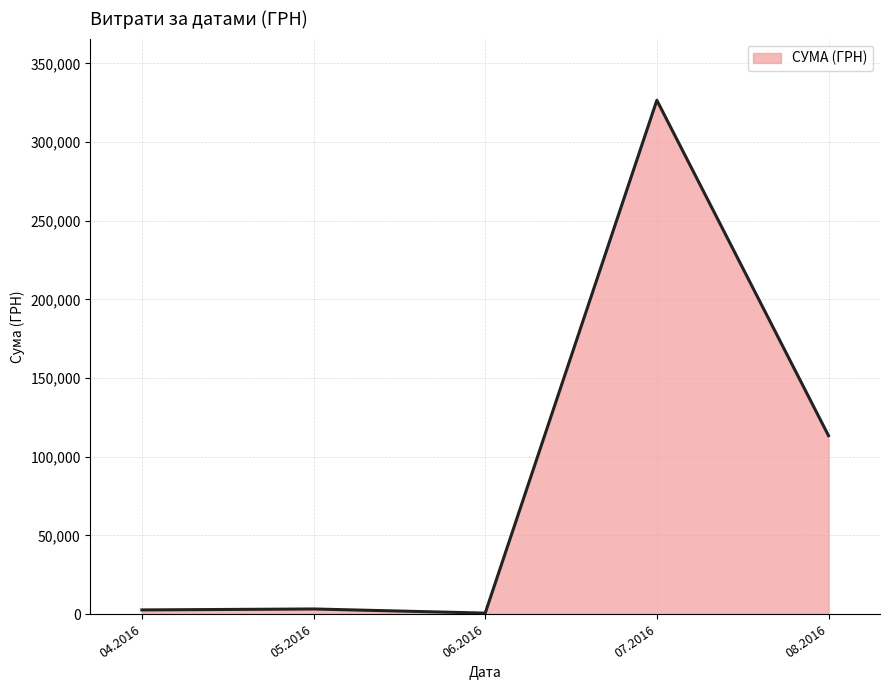

Is it true that the value at 08.2016 is 113398.5?

True